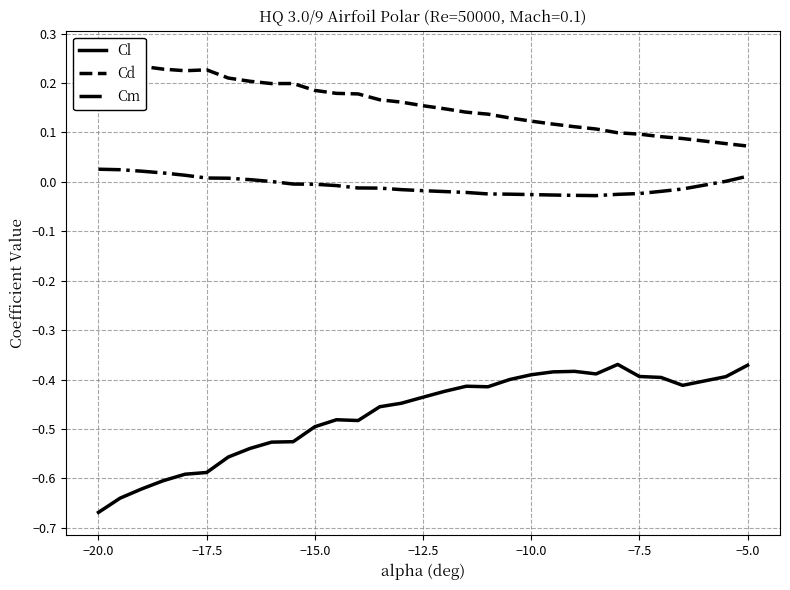

True or false: Cm and Cl intersect in this chart.

False